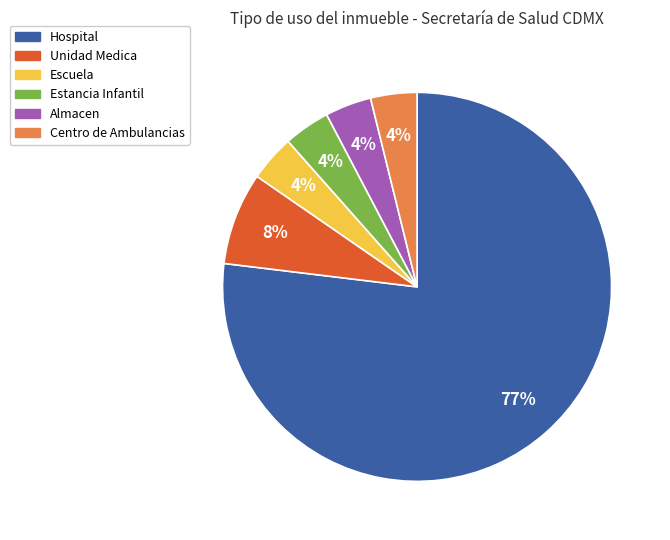

What is the largest slice in the pie chart?

Hospital